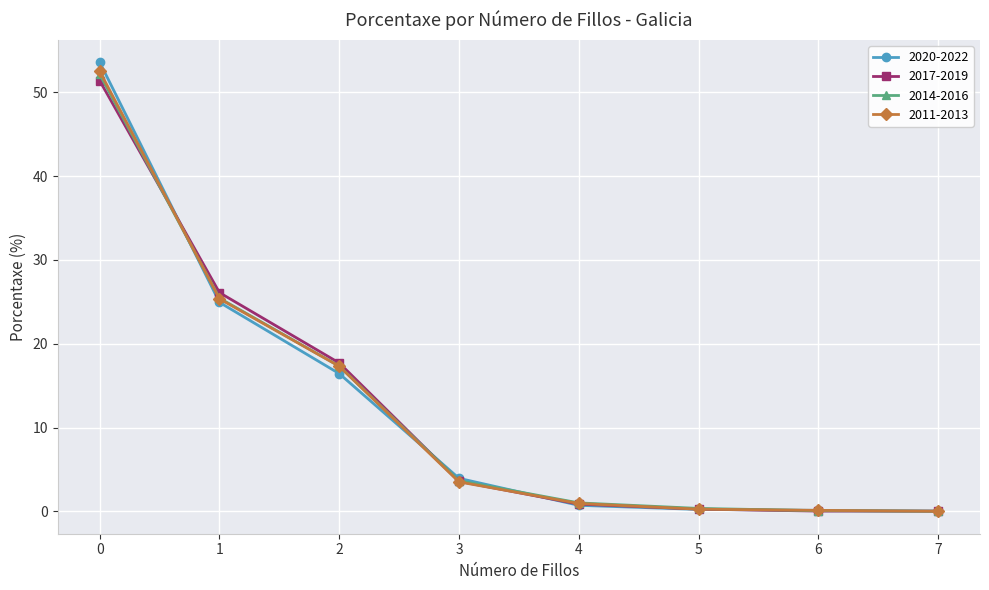

True or false: 2014-2016 has more than 1 points higher than both neighbors.

False